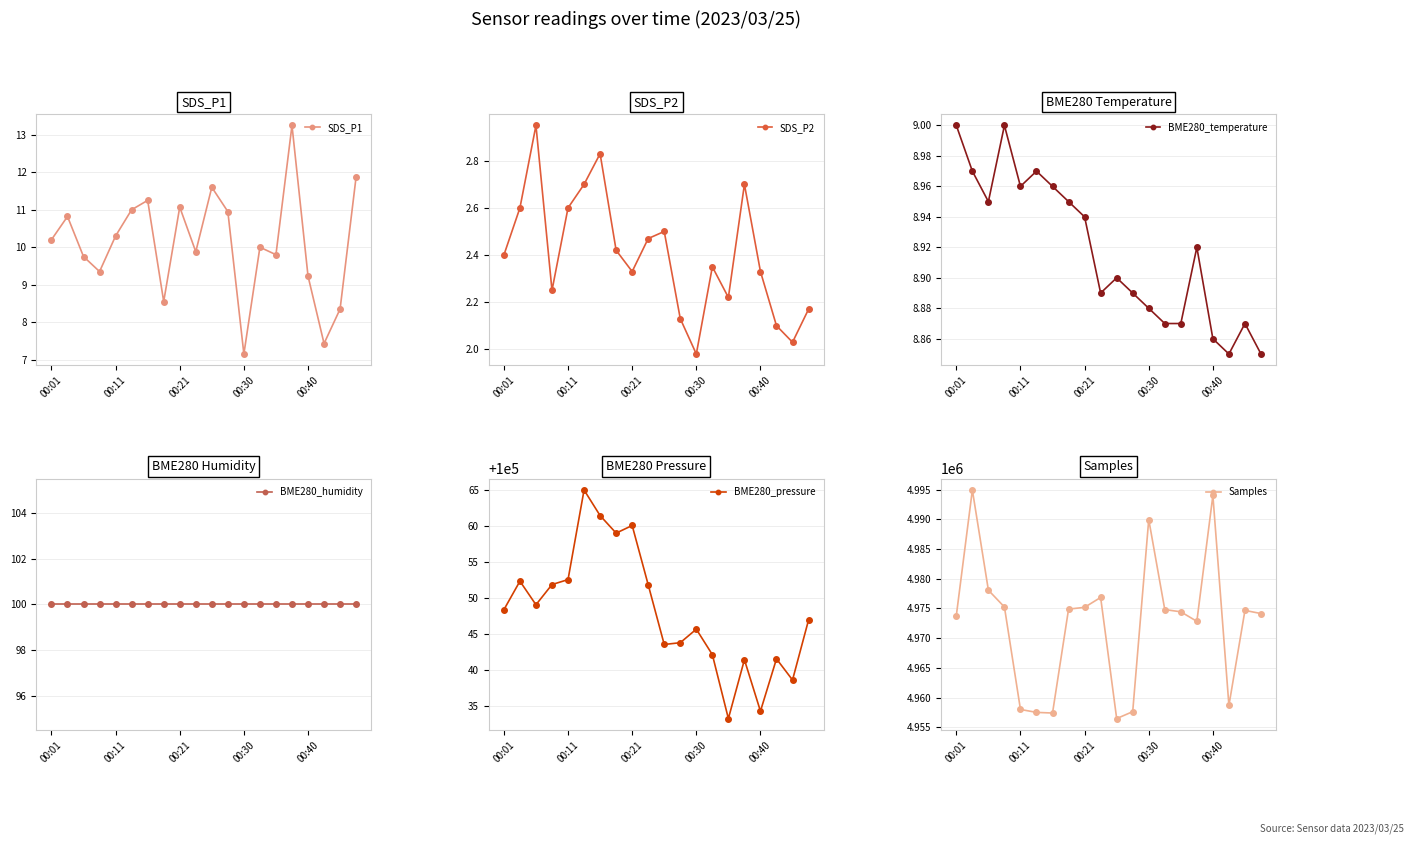

Which series has the largest total across all categories?

Samples